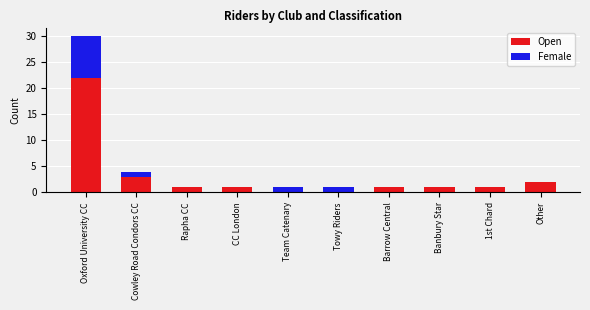

At which label does Open first exceed 1?

Oxford University CC